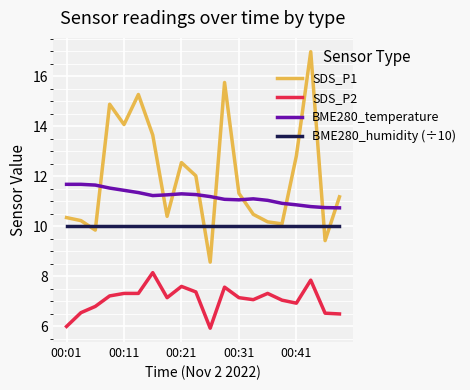

True or false: BME280_humidity (÷10) and SDS_P2 intersect in this chart.

False